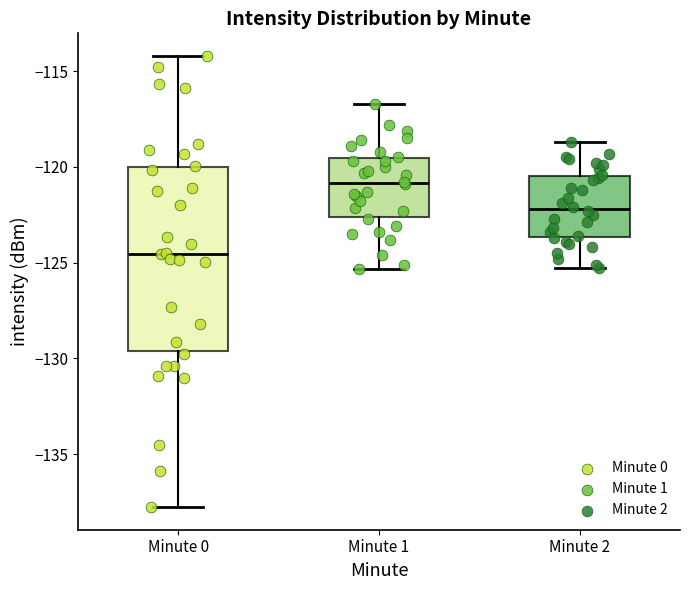

Reading left to right, read every box against the y-axis: the position of its median line, the range the box covers, and the ends of its whiskers. The values are not printed on the chart, so give them approximately, as read against the axis.

Minute 0: median -124.5, box -129.5 to -120.0, whiskers -138.0 to -114.0
Minute 1: median -121.0, box -122.5 to -119.5, whiskers -125.5 to -116.5
Minute 2: median -122.0, box -123.5 to -120.5, whiskers -125.5 to -118.5